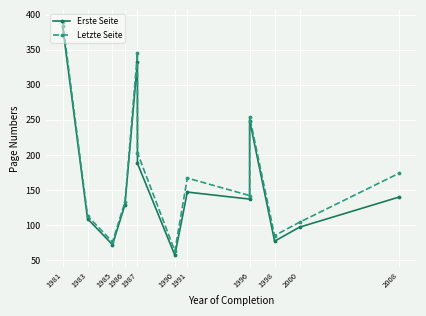

How many lines are shown in the chart?

2